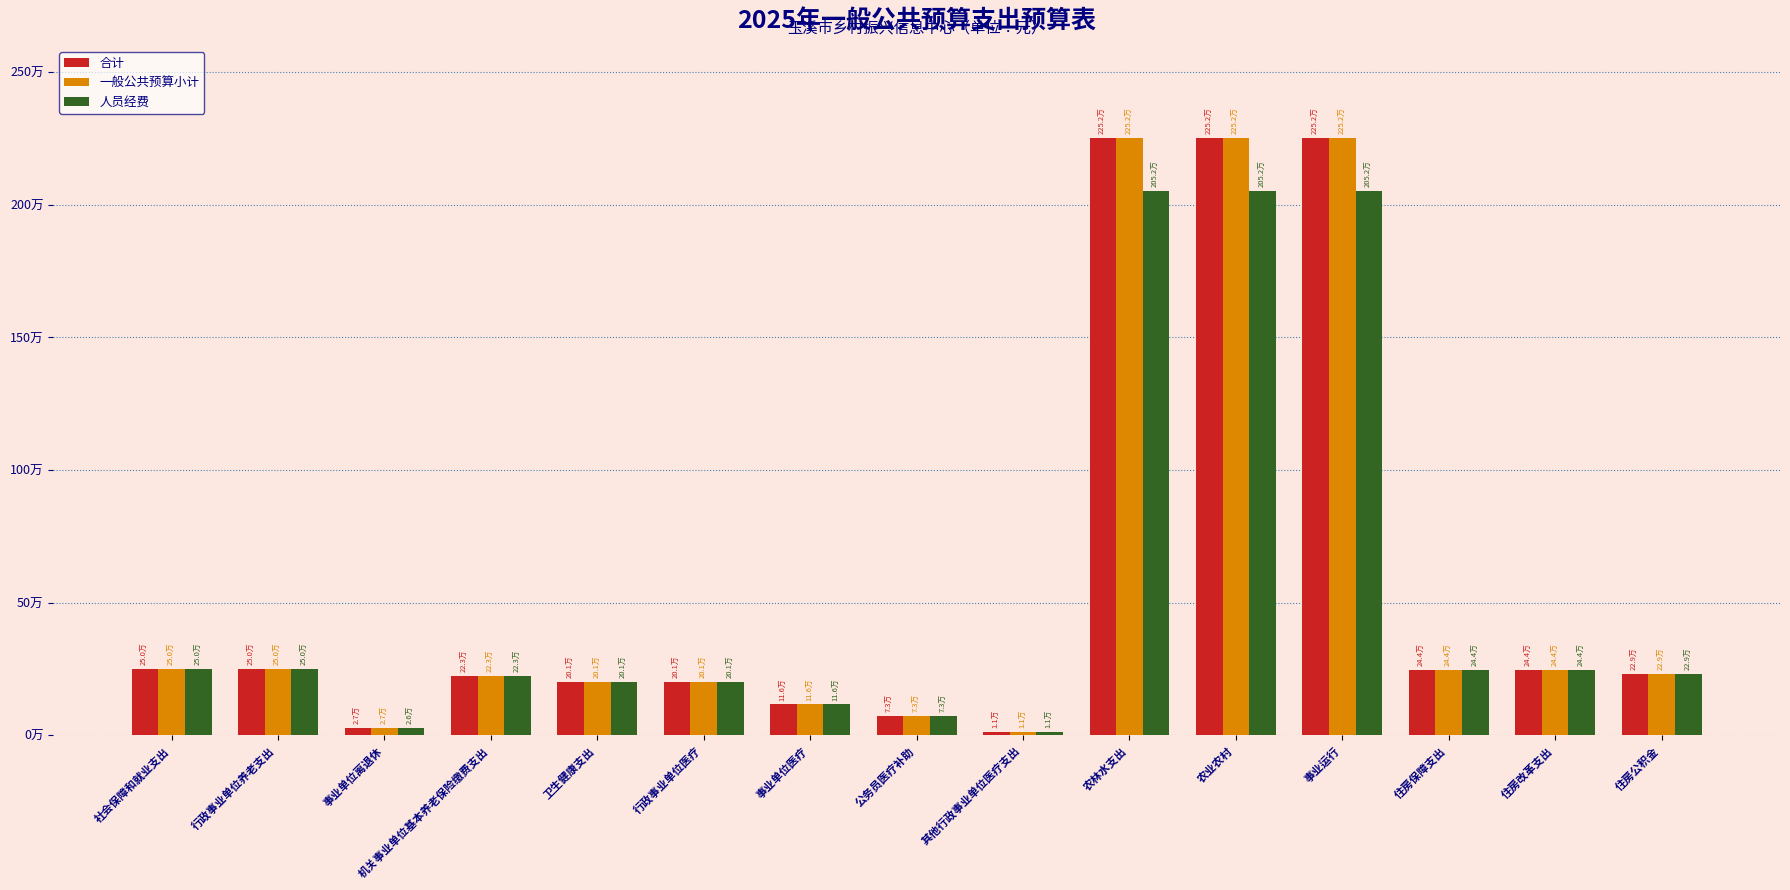

At 农林水支出, list the series in order from largest to smallest.

合计, 一般公共预算小计, 人员经费